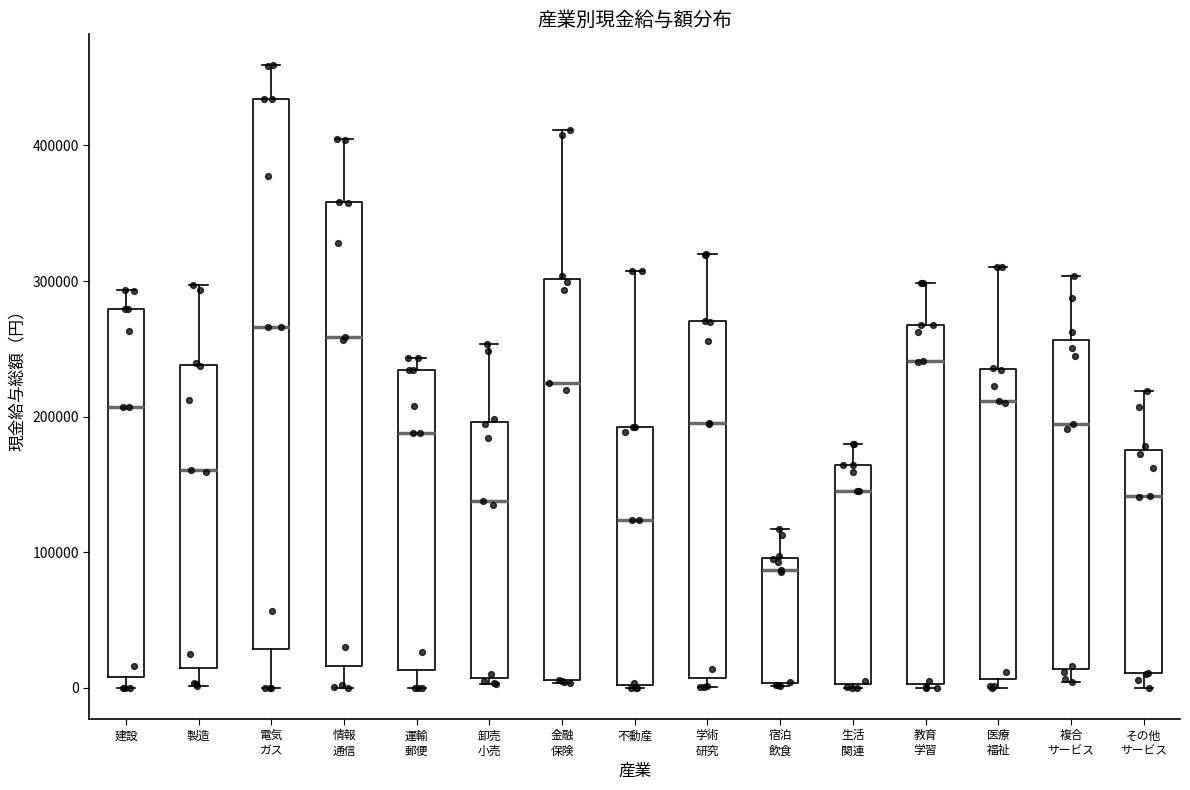

Reading left to right, transcribe this box plot: for each box, give where its median line is, the range the box spans, and where its two whiskers end, as read against the y-axis. The values are not printed on the chart, so give them approximately, as read against the axis.

建設: median 210000, box 10000 to 280000, whiskers 0 to 290000
製造: median 160000, box 10000 to 240000, whiskers 0 to 300000
電気 ガス: median 270000, box 30000 to 430000, whiskers 0 to 460000
情報 通信: median 260000, box 20000 to 360000, whiskers 0 to 400000
運輸 郵便: median 190000, box 10000 to 230000, whiskers 0 to 240000
卸売 小売: median 140000, box 10000 to 200000, whiskers 0 to 250000
金融 保険: median 220000, box 10000 to 300000, whiskers 0 to 410000
不動産: median 120000, box 0 to 190000, whiskers 0 to 310000
学術 研究: median 200000, box 10000 to 270000, whiskers 0 to 320000
宿泊 飲食: median 90000, box 0 to 100000, whiskers 0 to 120000
生活 関連: median 150000, box 0 to 160000, whiskers 0 to 180000
教育 学習: median 240000, box 0 to 270000, whiskers 0 to 300000
医療 福祉: median 210000, box 10000 to 230000, whiskers 0 to 310000
複合 サービス: median 190000, box 10000 to 260000, whiskers 0 to 300000
その他 サービス: median 140000, box 10000 to 180000, whiskers 0 to 220000